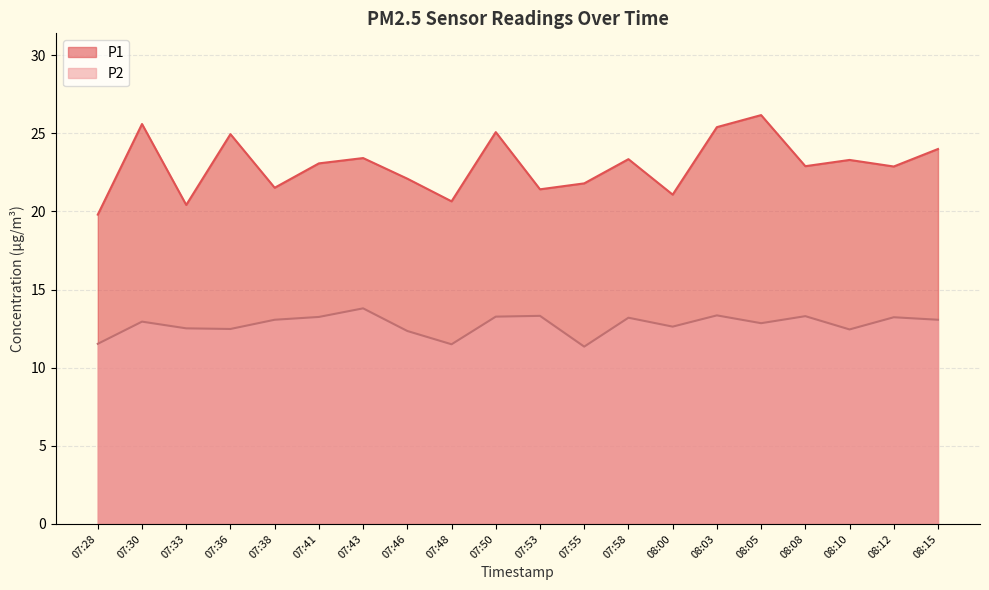

Which series changed the most between 07:48 and 08:10?

P1